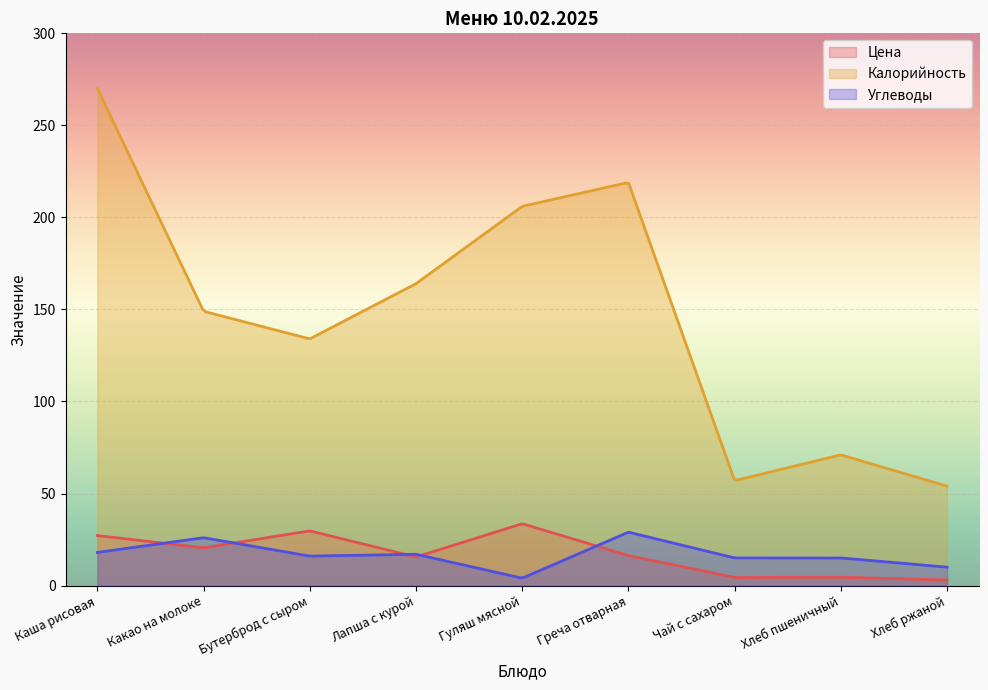

Between Бутерброд с сыром and Чай с сахаром, which series saw the biggest shift?

Калорийность